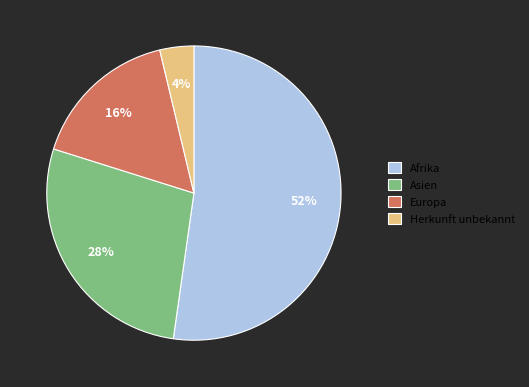

How many slices are in this pie chart?

4